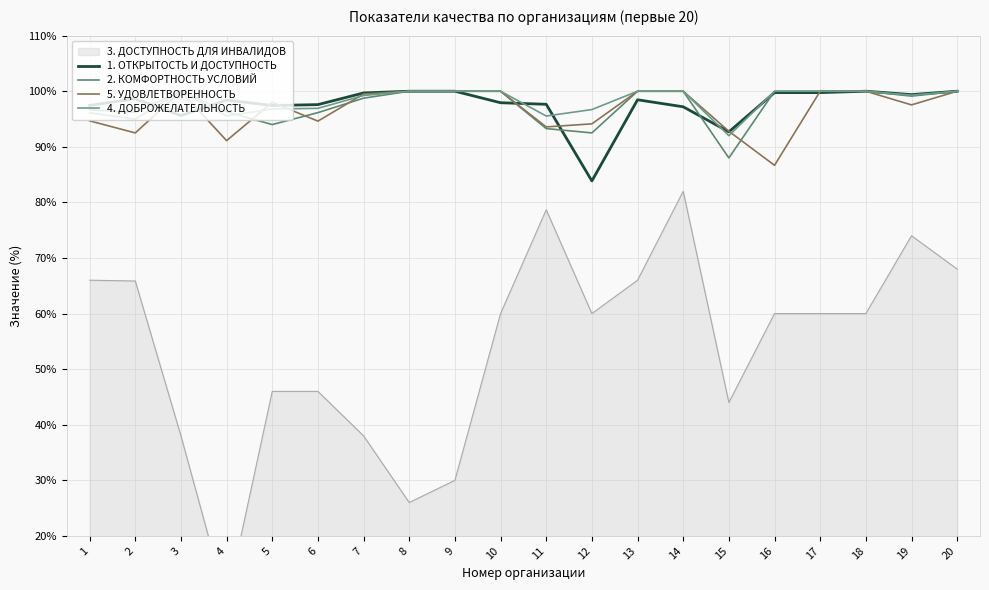

Is this an area chart (filled region under the line)?

No